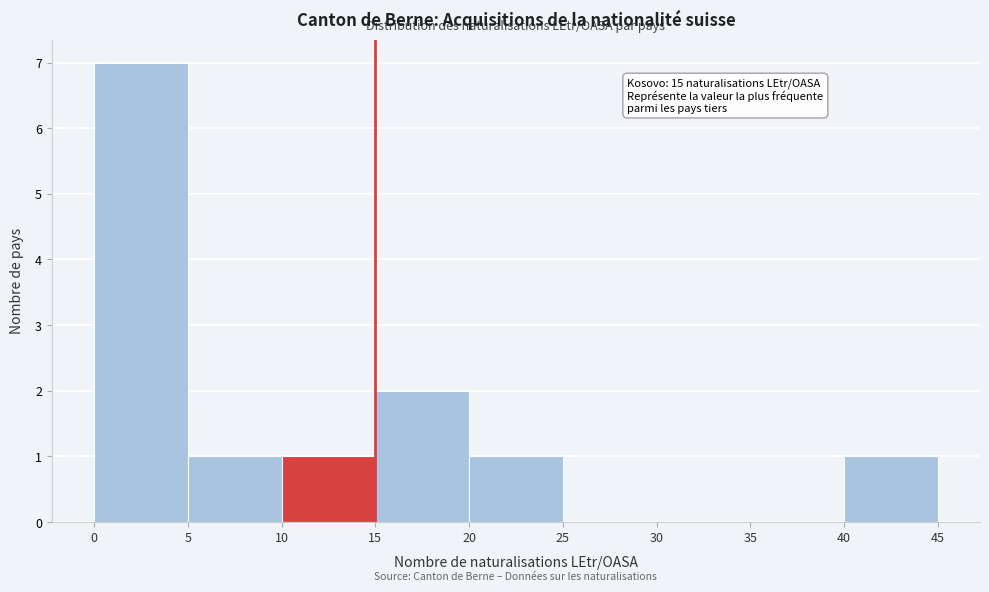

Which range on the x-axis has the tallest bar?

0 to 5